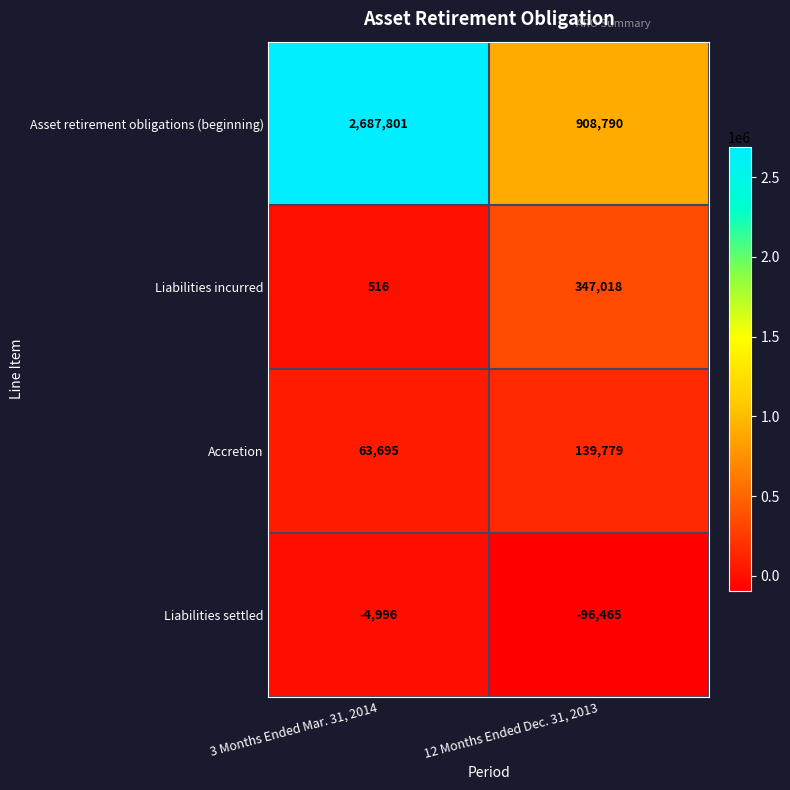

What is the average value of the Accretion series?

101737